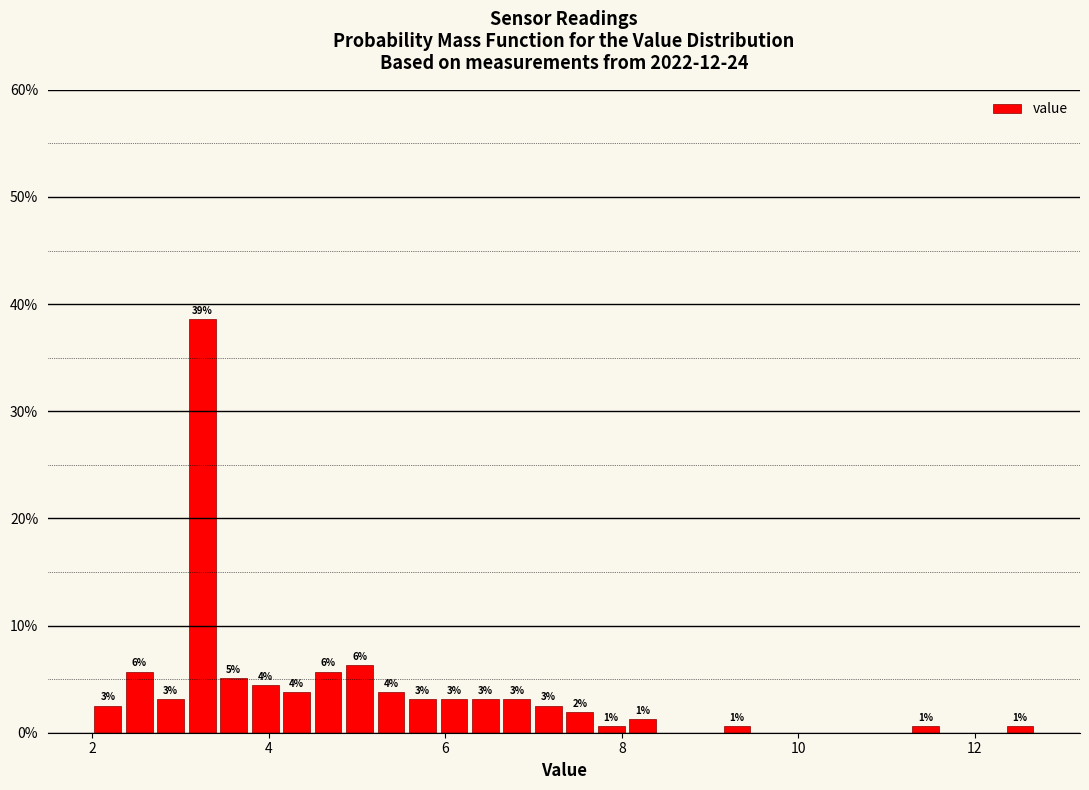

Around what value on the x-axis is the tallest bar? Give the approximate position of its centre, as read against the axis.

3.2